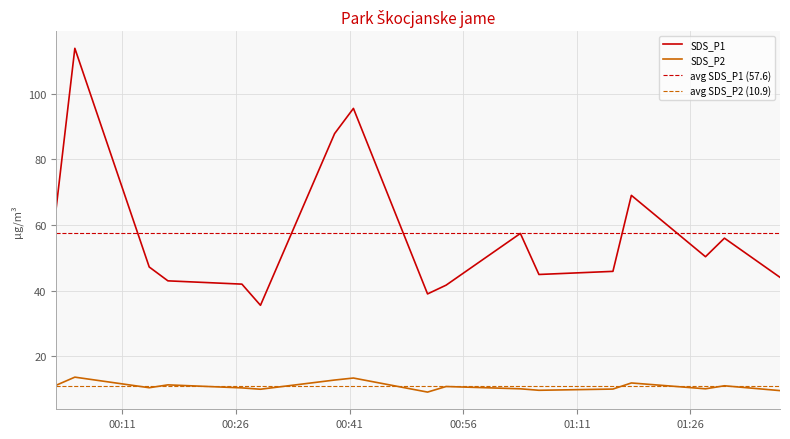

List the labels in order of SDS_P1 value, smallest first.

2024/01/23 00:29:15, 2024/01/23 00:51:18, 2024/01/23 00:53:45, 2024/01/23 00:26:48, 2024/01/23 00:17:02, 2024/01/23 01:37:49, 2024/01/23 01:06:00, 2024/01/23 01:15:46, 2024/01/23 00:14:34, 2024/01/23 01:27:59, 2024/01/23 01:30:29, 2024/01/23 01:03:33, 2024/01/23 00:02:17, 2024/01/23 01:18:12, 2024/01/23 00:39:02, 2024/01/23 00:41:31, 2024/01/23 00:04:45